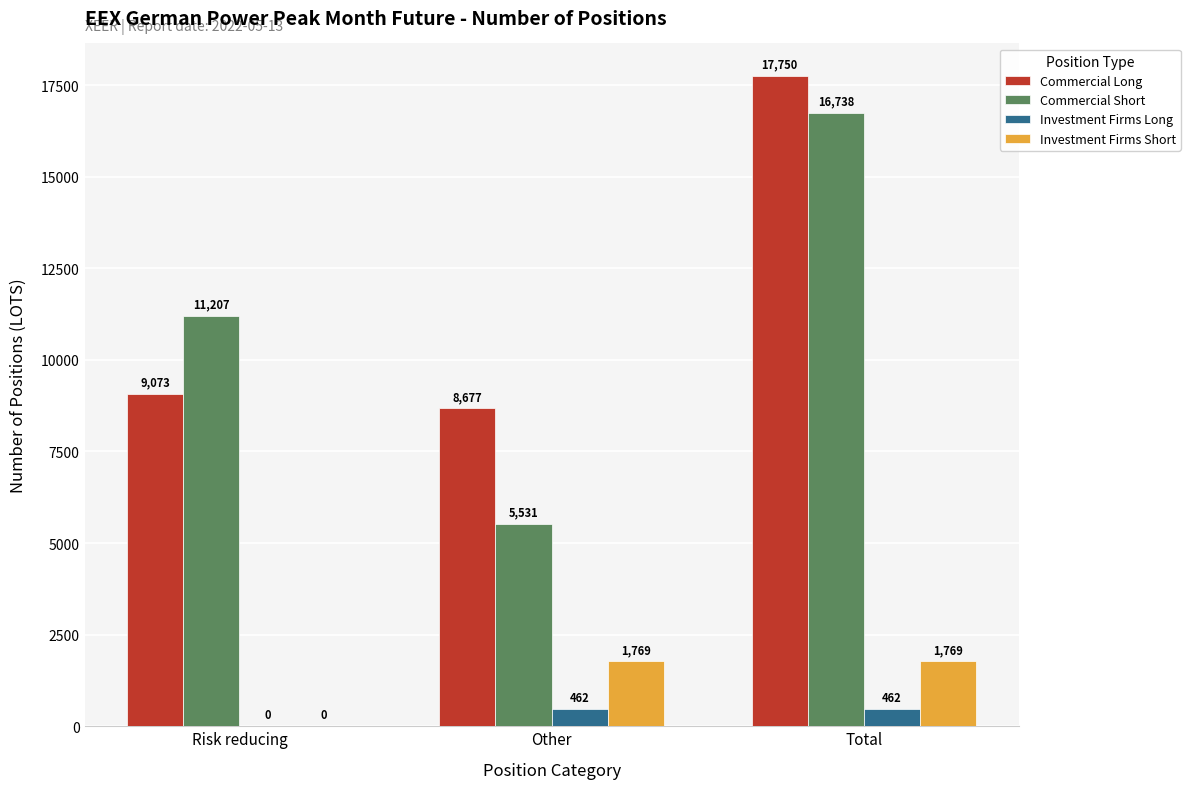

The value of Commercial Short at Total is 29808. True or false?

False